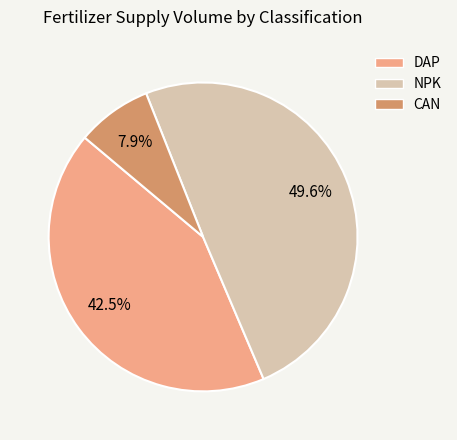

Is there a majority slice in this chart?

No